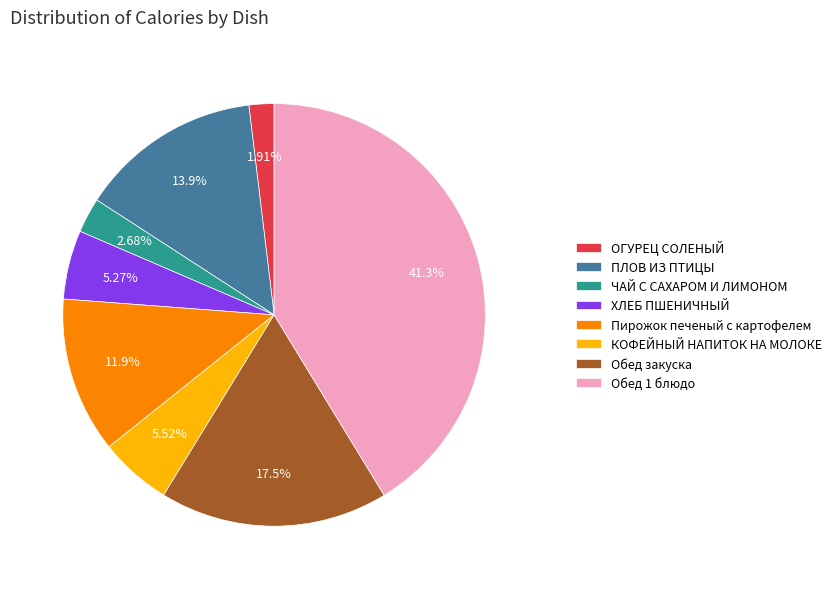

To the nearest percent, what is the combined percentage of Пирожок печеный с картофелем and ЧАЙ С САХАРОМ И ЛИМОНОМ?

15%